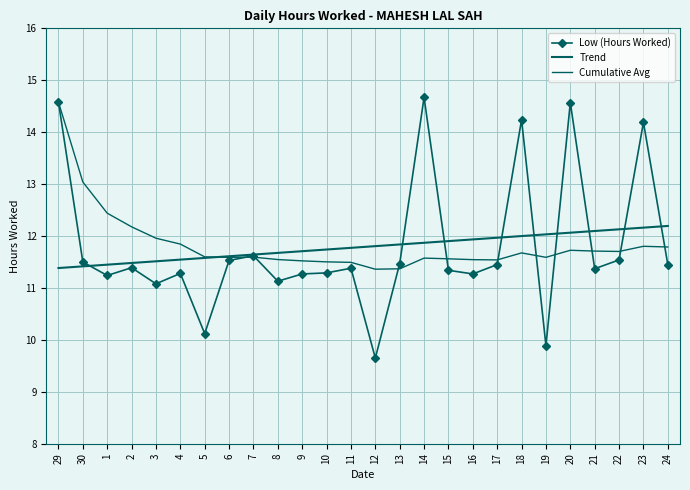

What is the minimum value shown in the chart?

9.7